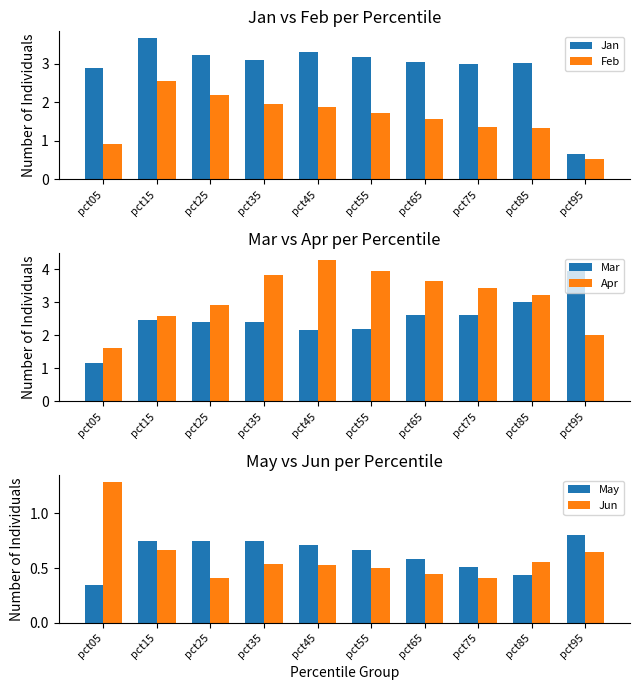

True or false: May has a value of 0.3 at pct65.

False